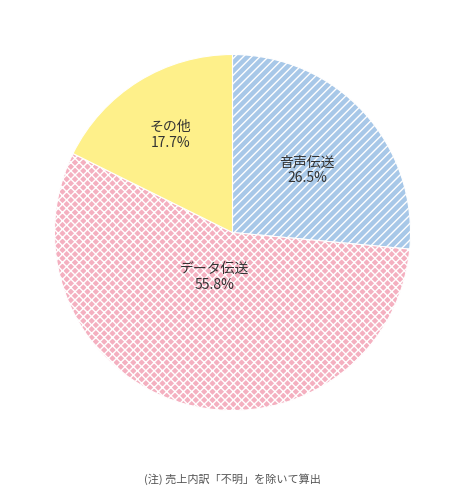

Is there any slice that represents more than half of the pie?

Yes